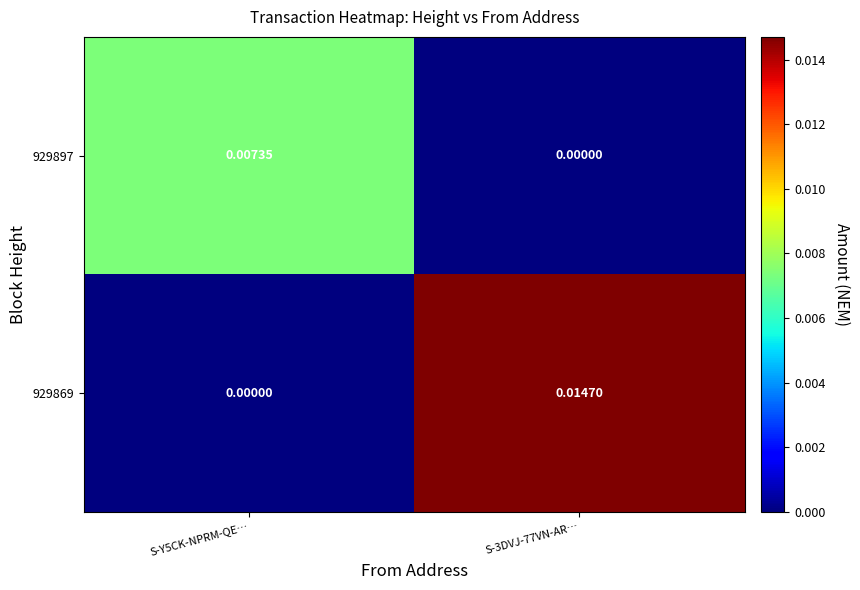

How many data points in 929897 are above 0?

1